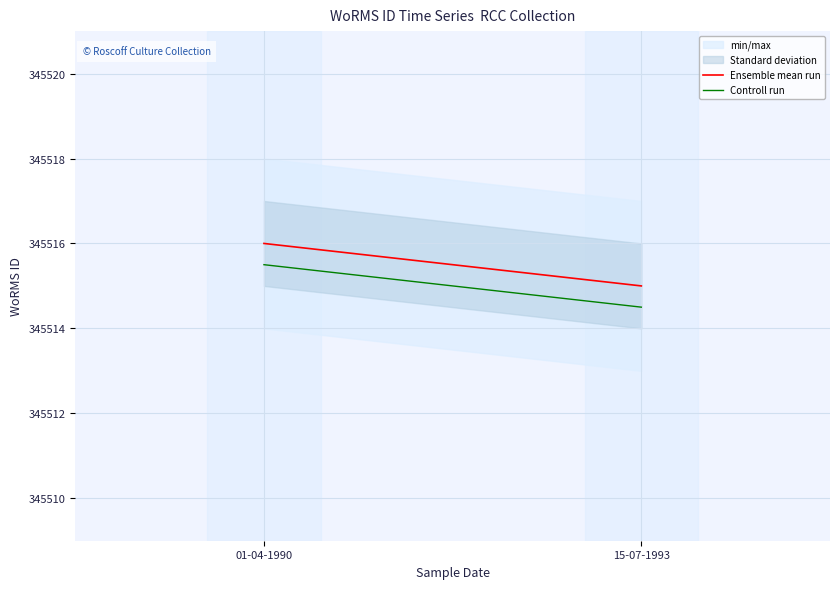

The Controll run series shows 345514.5 at 2. True or false?

True